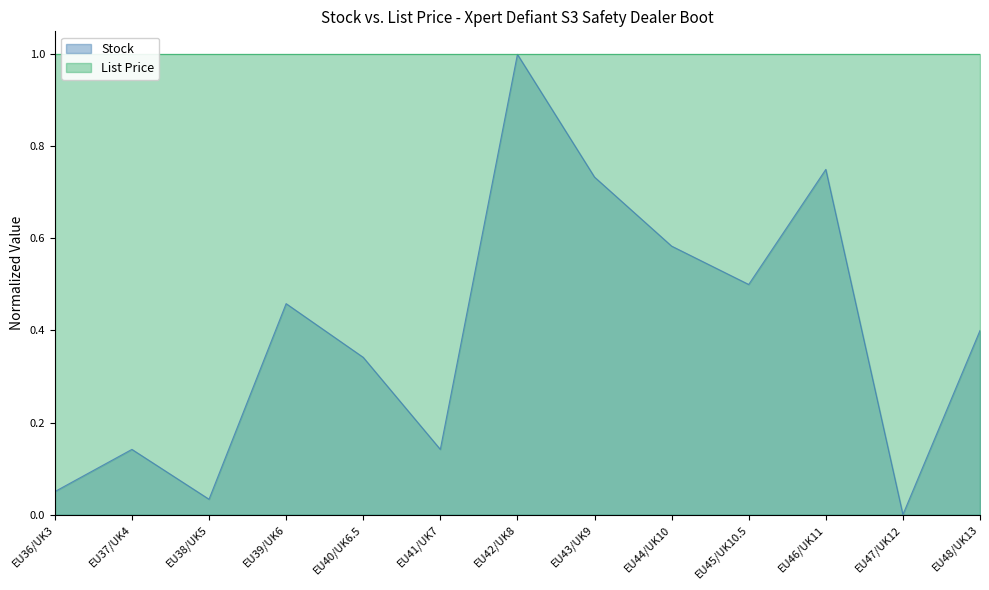

How many points are lower than both their immediate neighbors (excluding endpoints)?

4